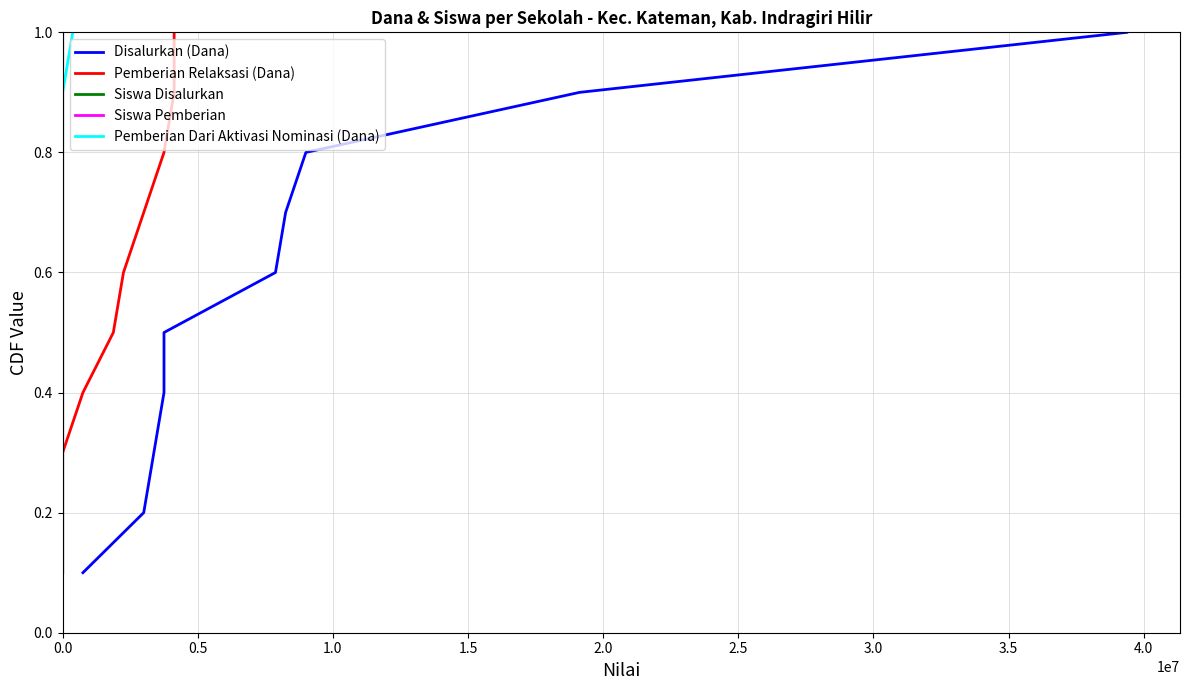

The value of Pemberian Relaksasi (Dana) at 3.5 is 0.8. True or false?

True